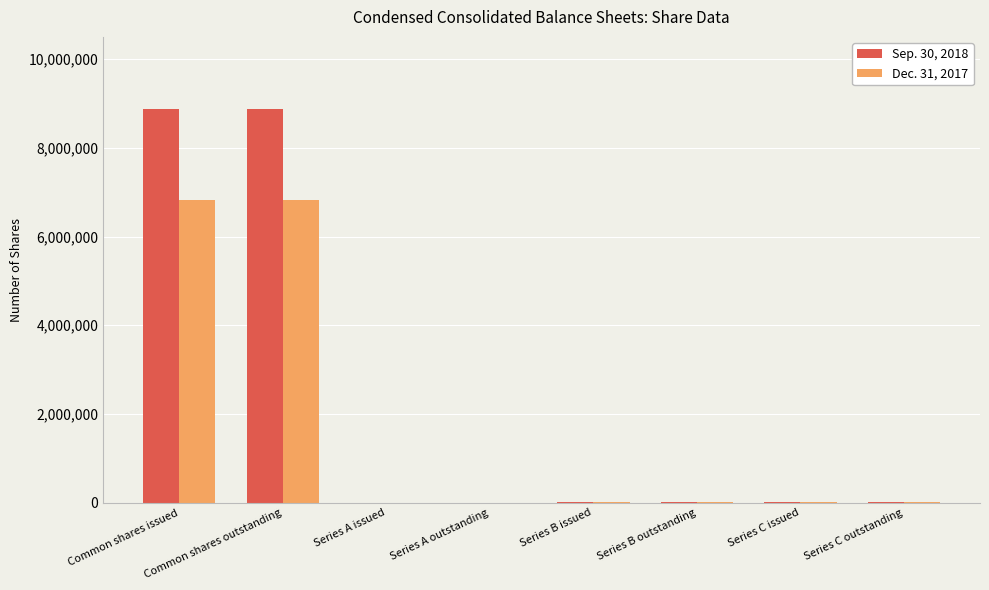

True or false: Dec. 31, 2017 has a value of 11326737 at Common shares issued.

False